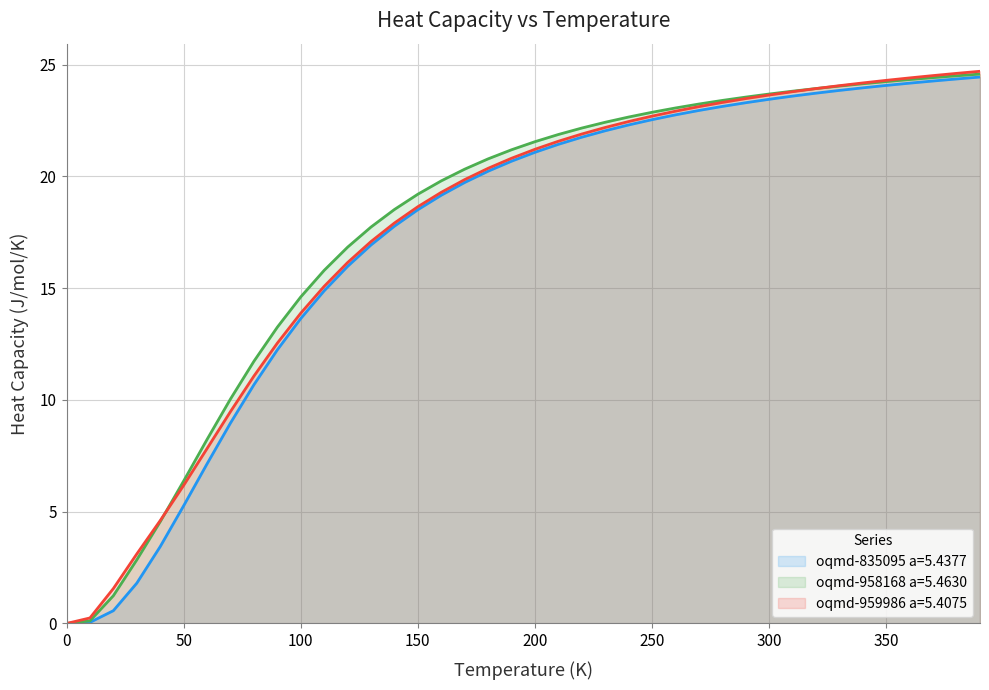

What is the maximum value for oqmd-959986 a=5.4075?

24.7